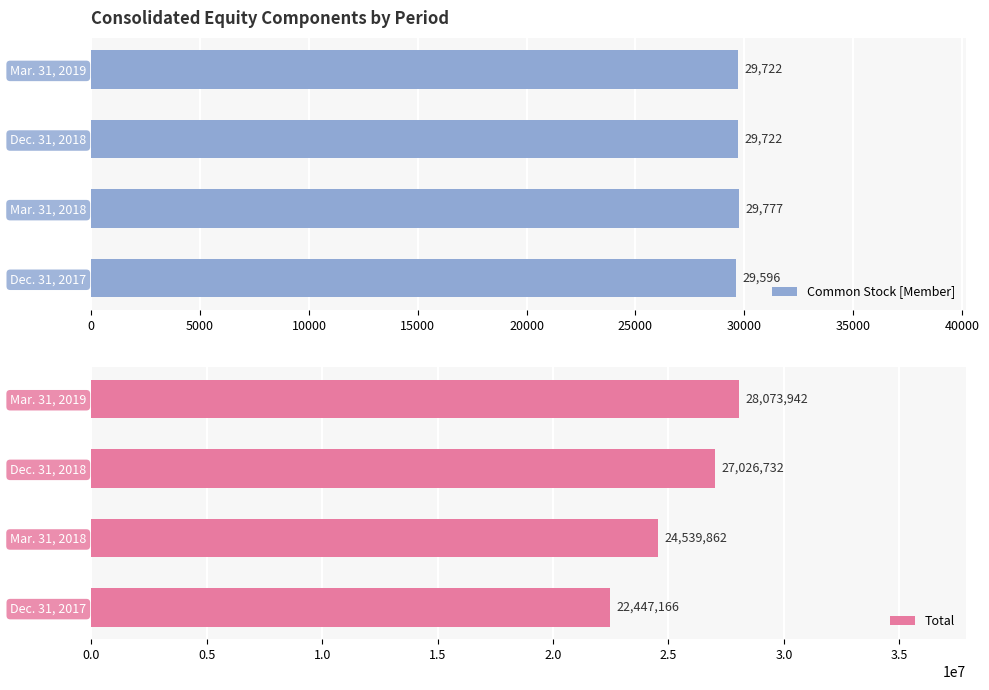

Rank the series by their maximum value, from highest to lowest.

Total, Common Stock [Member]